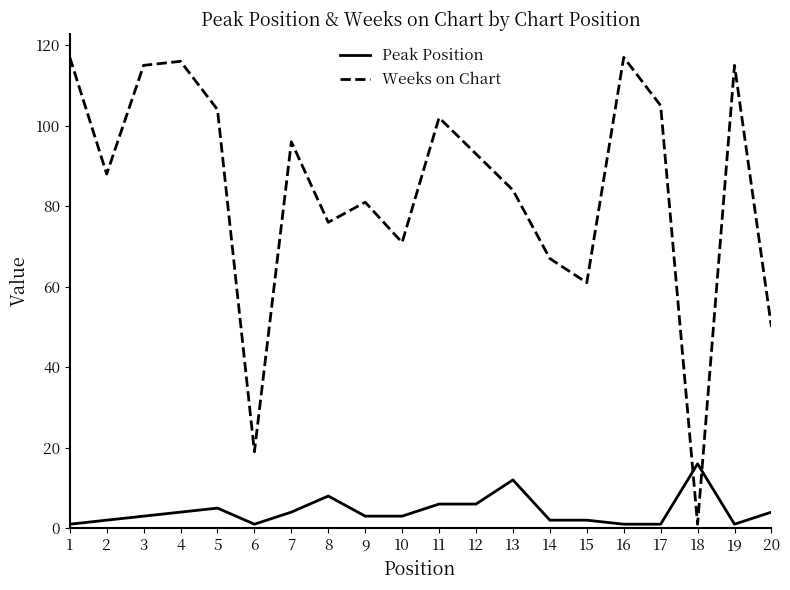

What are all the series names shown in the legend?

Peak Position, Weeks on Chart